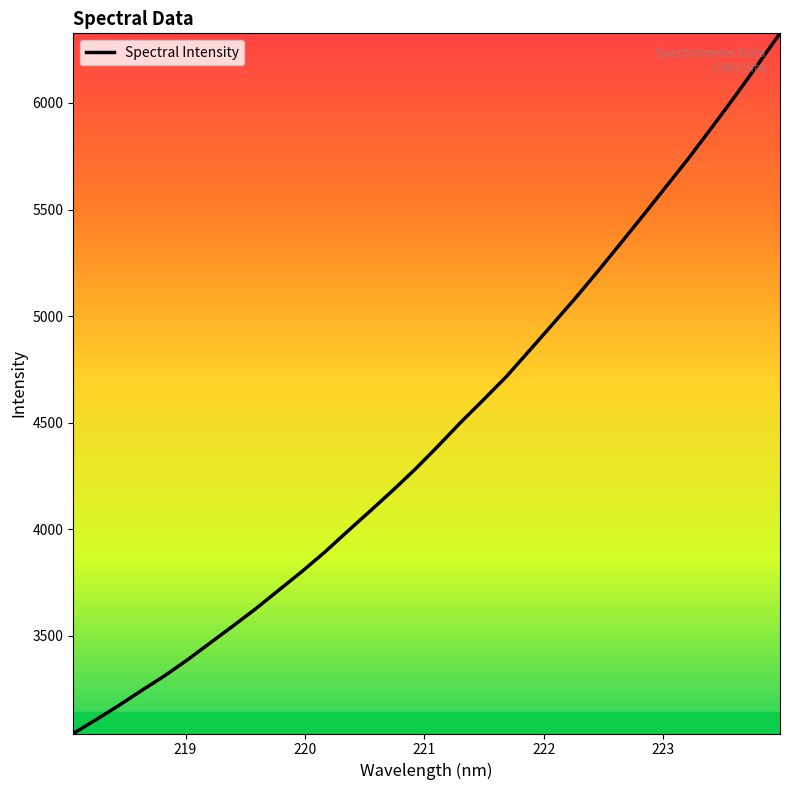

What is the difference between the maximum and minimum values?

3284.0